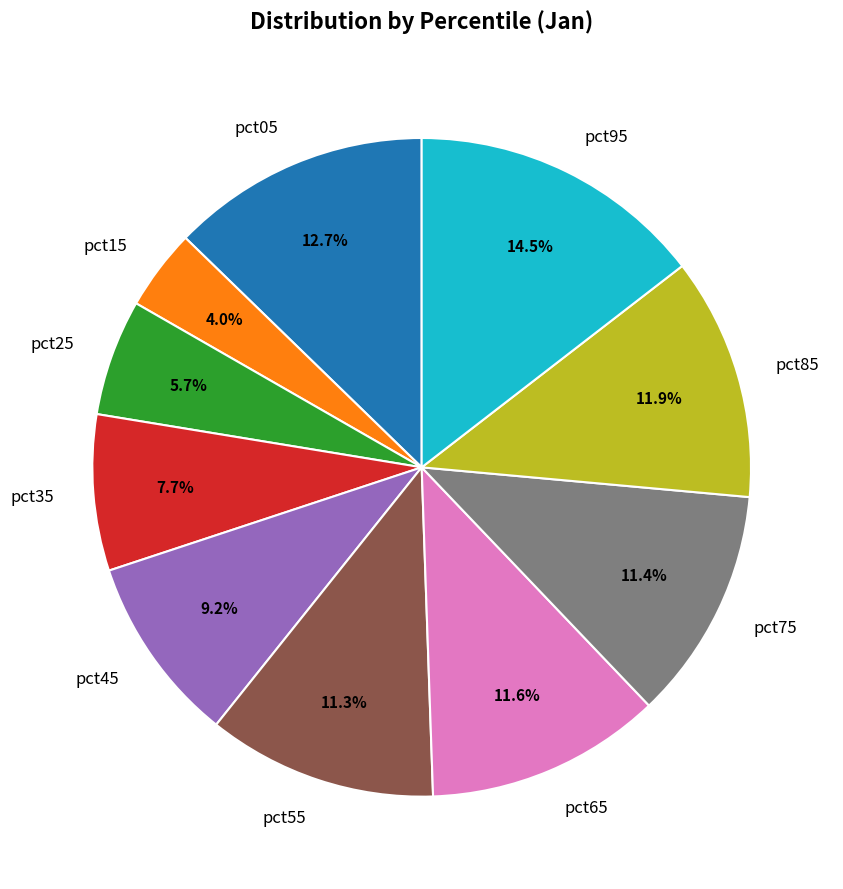

What is the largest slice in the pie chart?

pct95